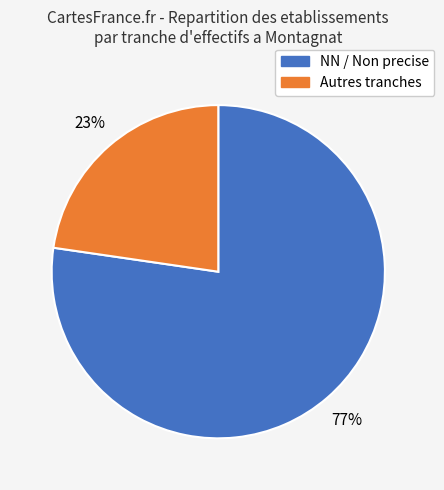

Which category accounts for the majority?

NN / Non precise